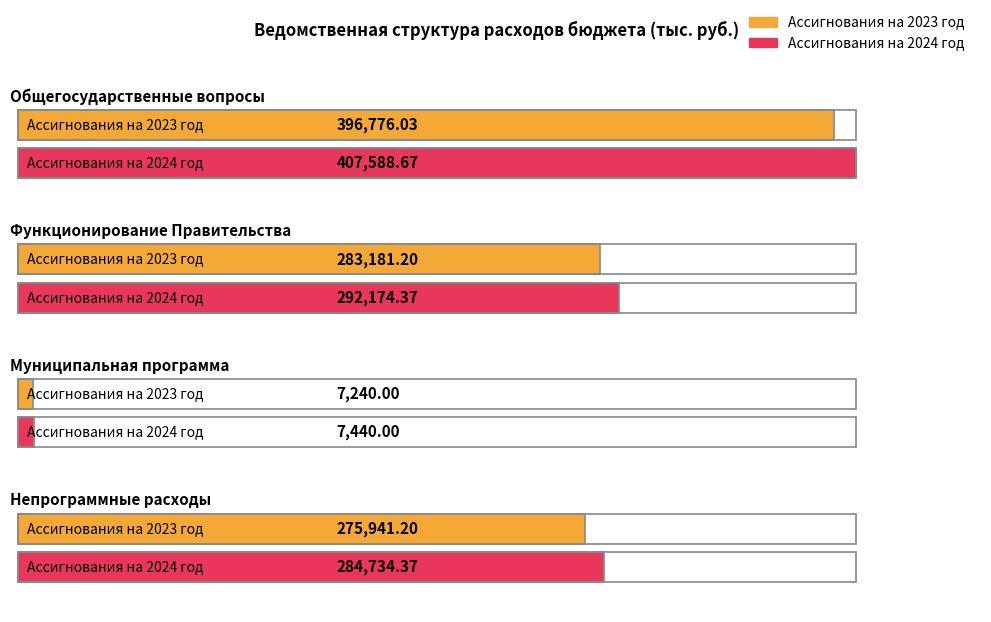

How many bars are there in total?

8